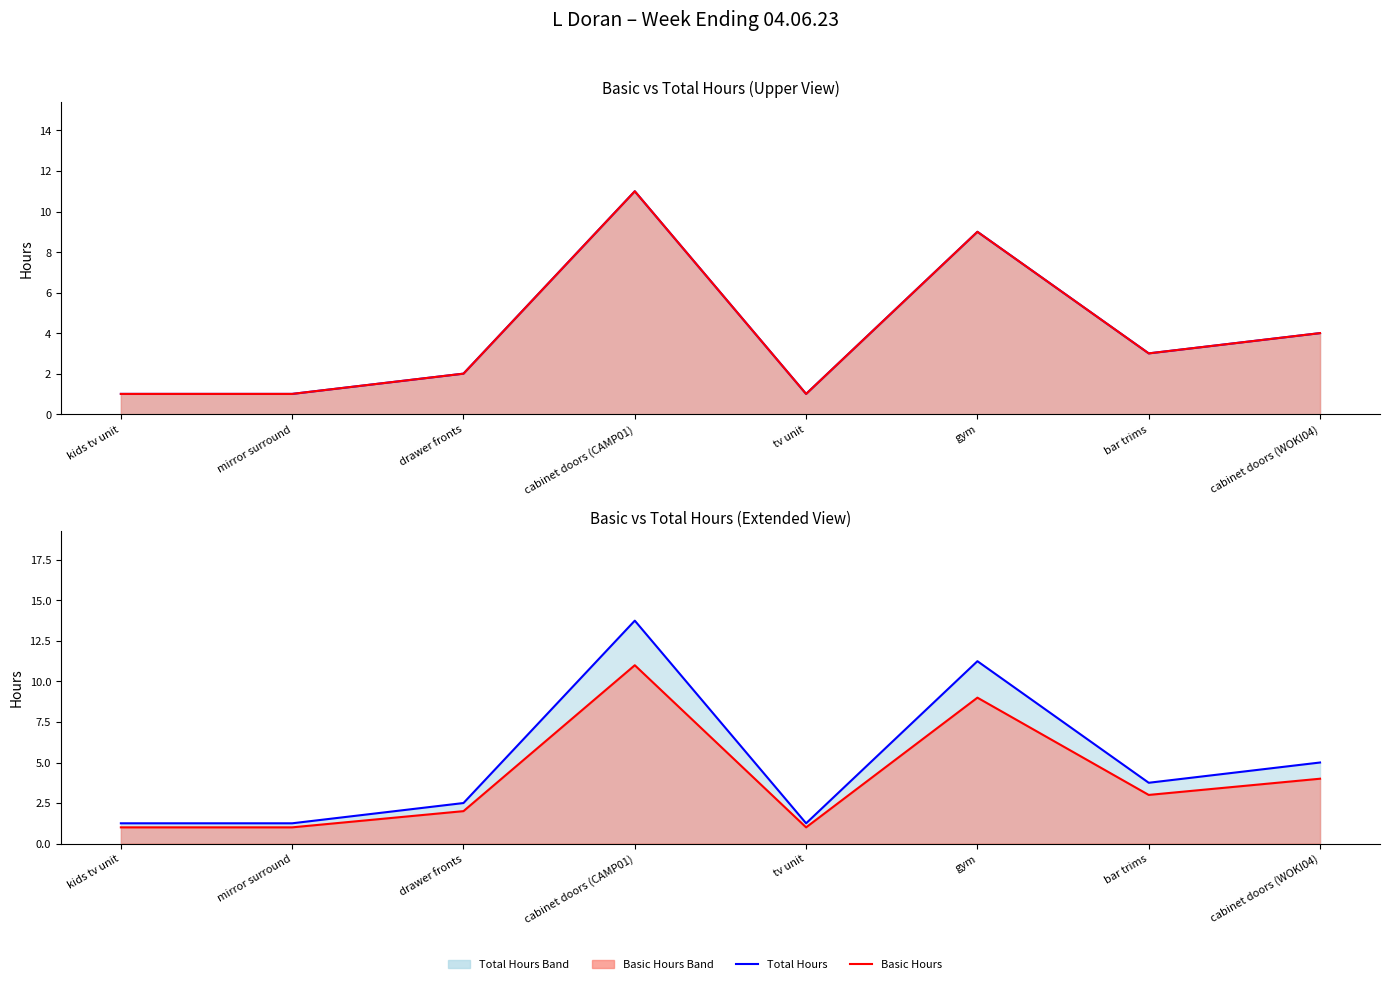

Is it true that Total Hours equals 1.0 at tv unit?

True